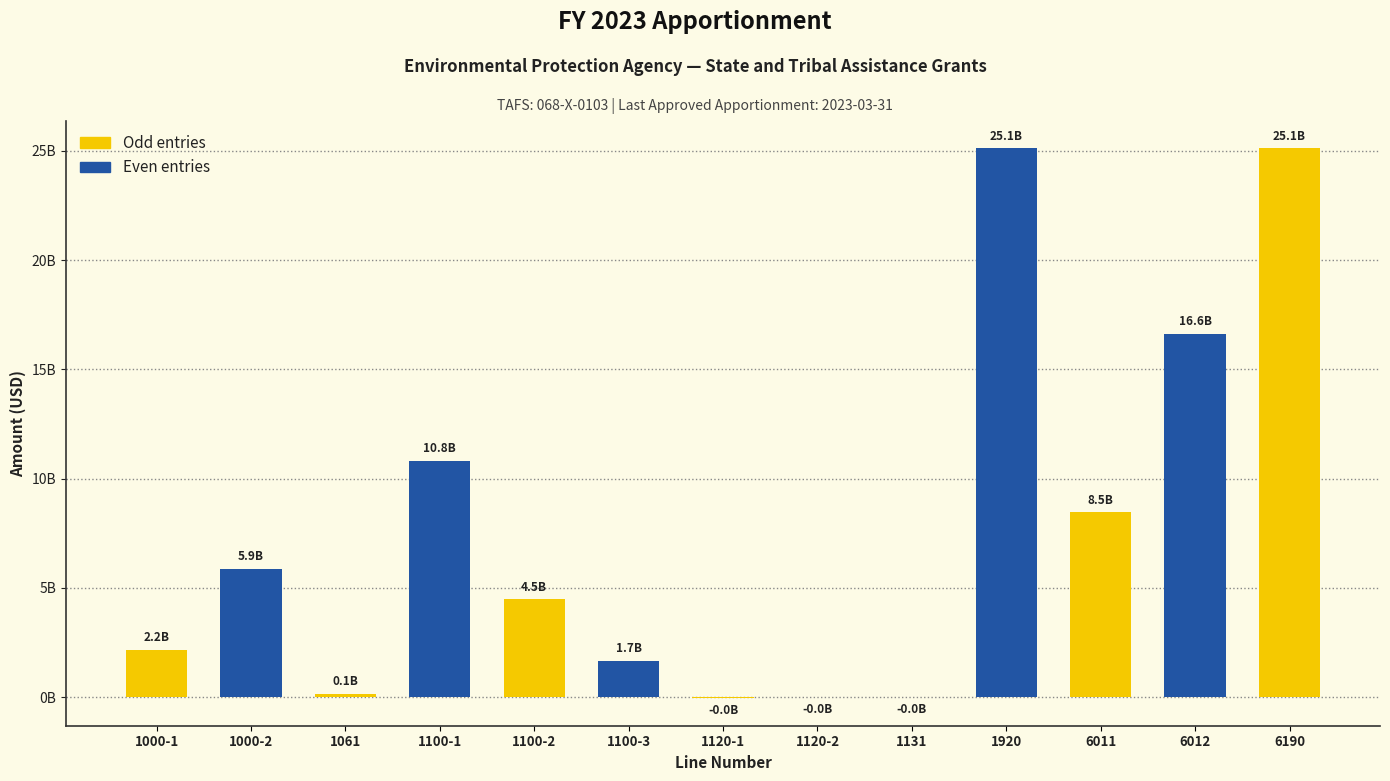

What is the label of the 6th bar from the left?

1100-3